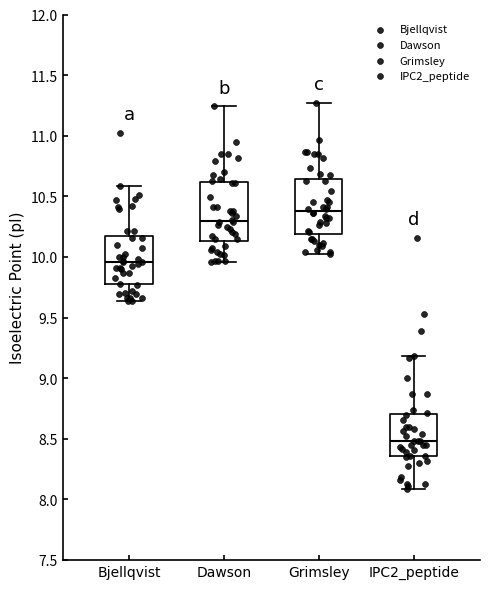

Where does the lower whisker of the box for Bjellqvist end on the y-axis? The values are not printed on the chart, so give them approximately, as read against the axis.

9.65